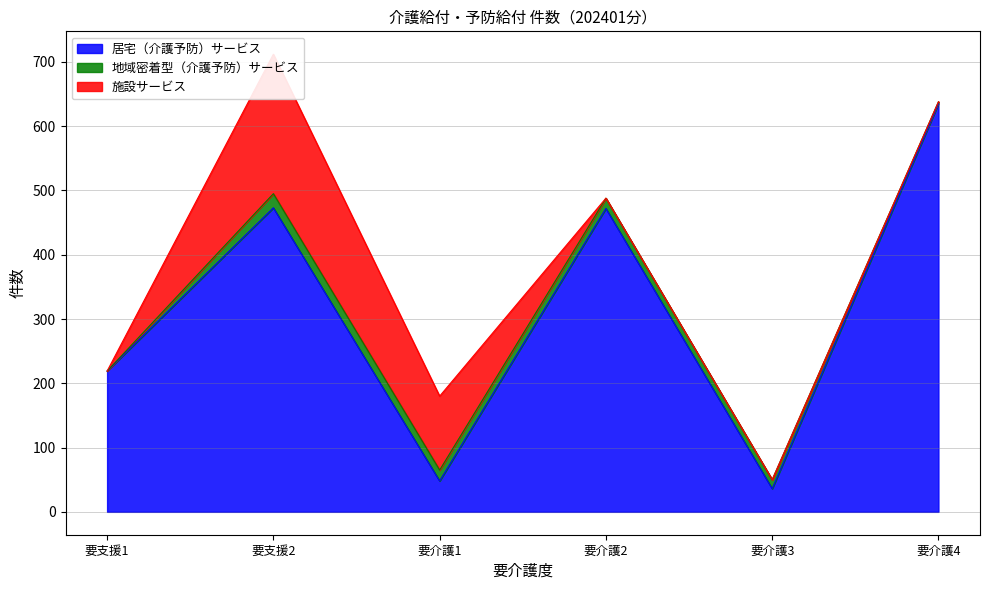

True or false: 居宅（介護予防）サービス and 地域密着型（介護予防）サービス intersect in this chart.

False